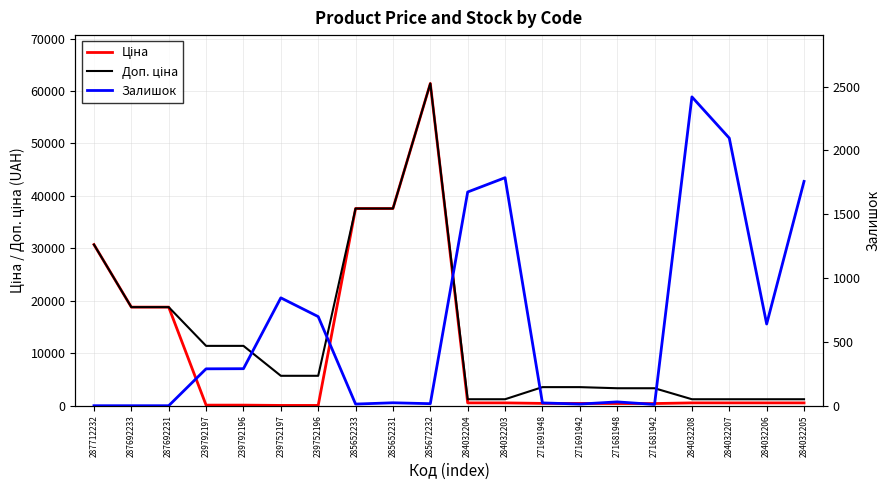

How many distinct data groups are displayed?

3